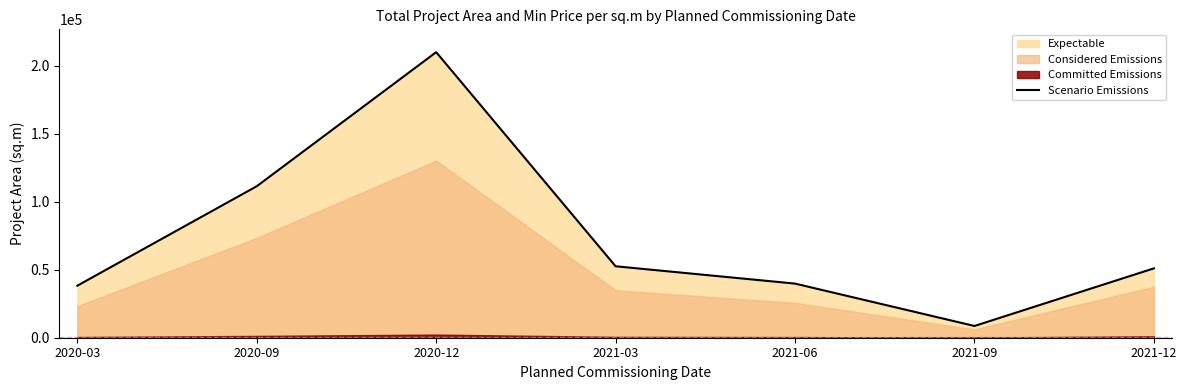

Reading right to left, list all the values displayed in this chart.

51005	8635	39801	52541	209998	111415	38275